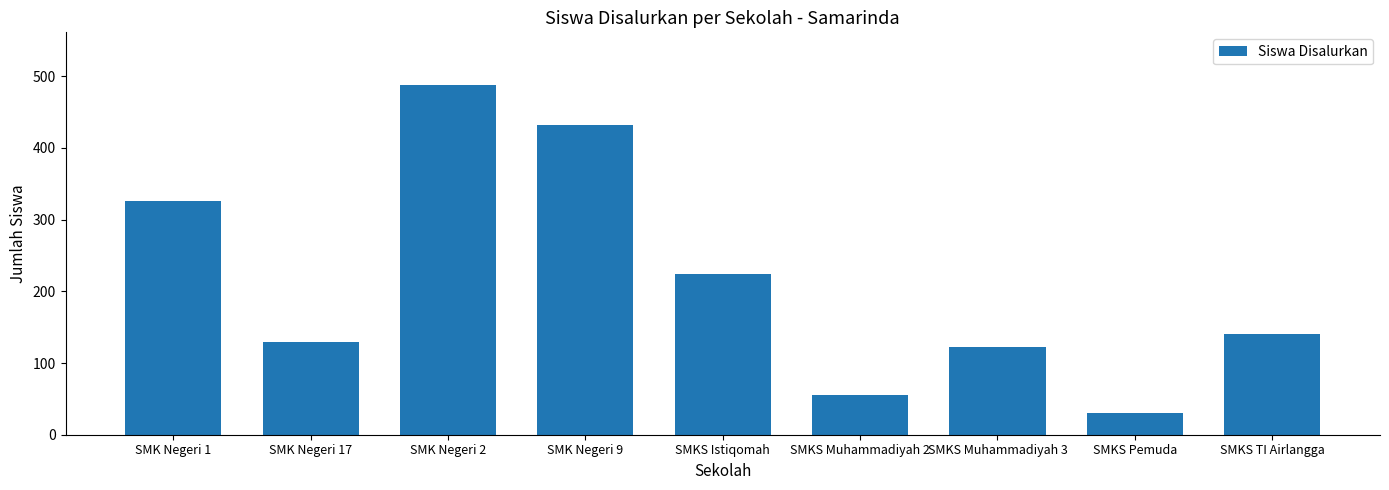

What is the minimum value shown in the chart?

30